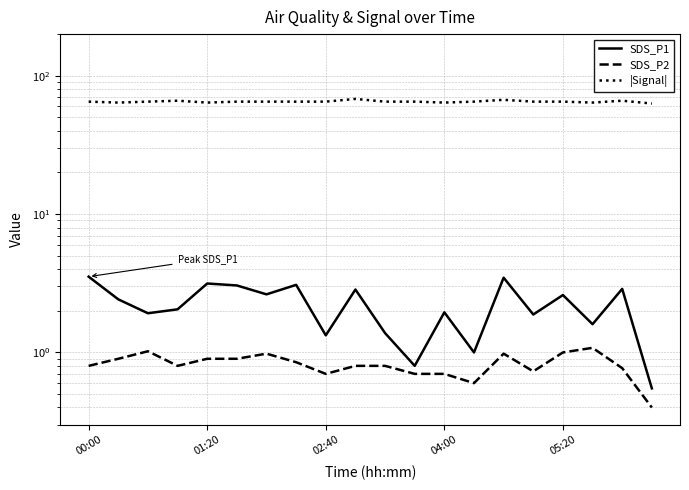

Reading left to right, what are all the values shown in this chart?

SDS_P1: 3.5	2.4	1.9	2.0	3.1	3.0	2.6	3.1	1.3	2.9	1.4	0.8	1.9	1.0	3.5	1.9	2.6	1.6	2.9	0.6
SDS_P2: 0.8	0.9	1.0	0.8	0.9	0.9	1.0	0.8	0.7	0.8	0.8	0.7	0.7	0.6	1.0	0.7	1.0	1.1	0.8	0.4
|Signal|: 65.0	64.0	65.0	66.0	64.0	65.0	65.0	65.0	65.0	68.0	65.0	65.0	64.0	65.0	67.0	65.0	65.0	64.0	66.0	63.0